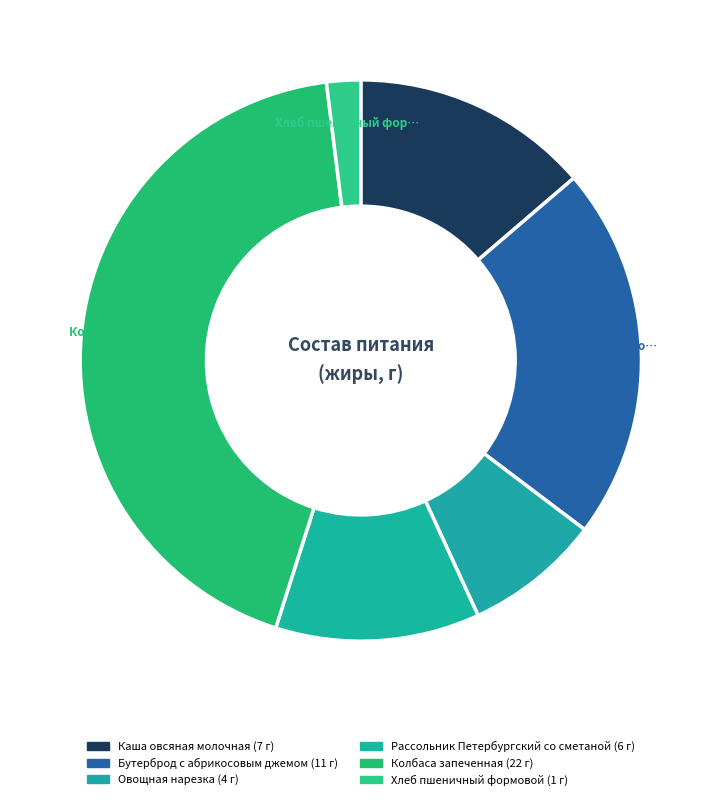

How many segments does this pie chart have?

6